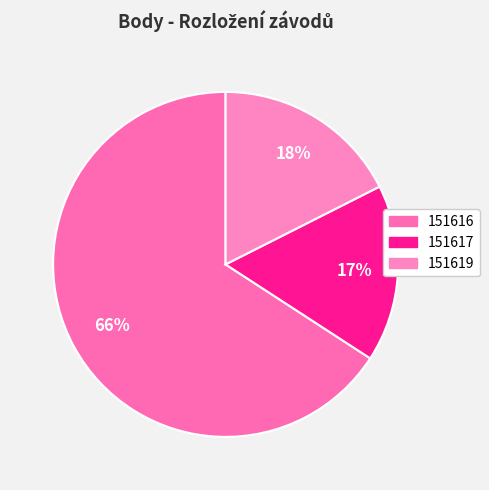

Which category accounts for the majority?

151616